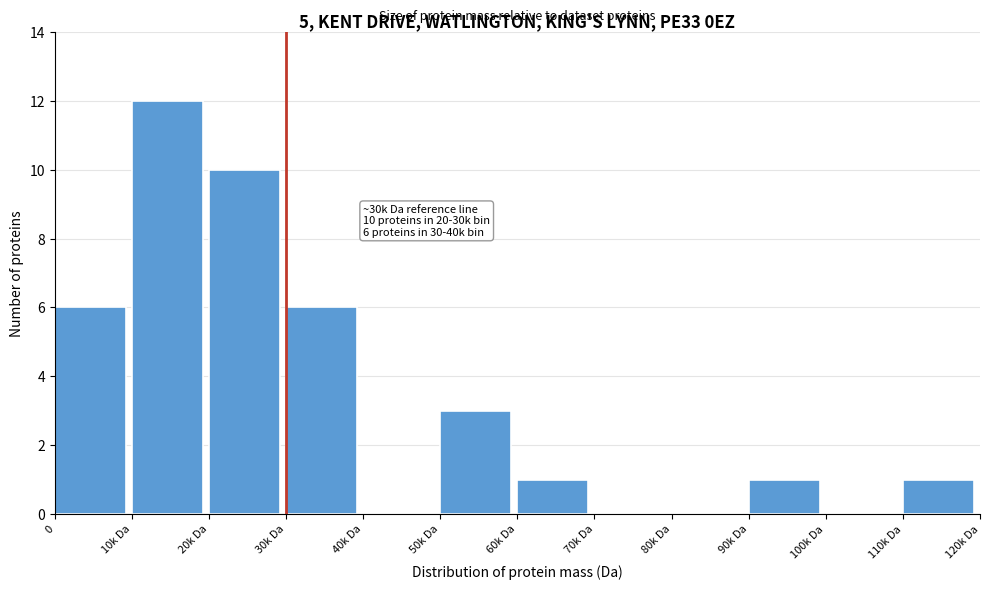

Reading left to right, list all the values displayed in this chart.

0=6	10k Da=12	20k Da=10	30k Da=6	40k Da=0	50k Da=3	60k Da=1	70k Da=0	80k Da=0	90k Da=1	100k Da=0	110k Da=1